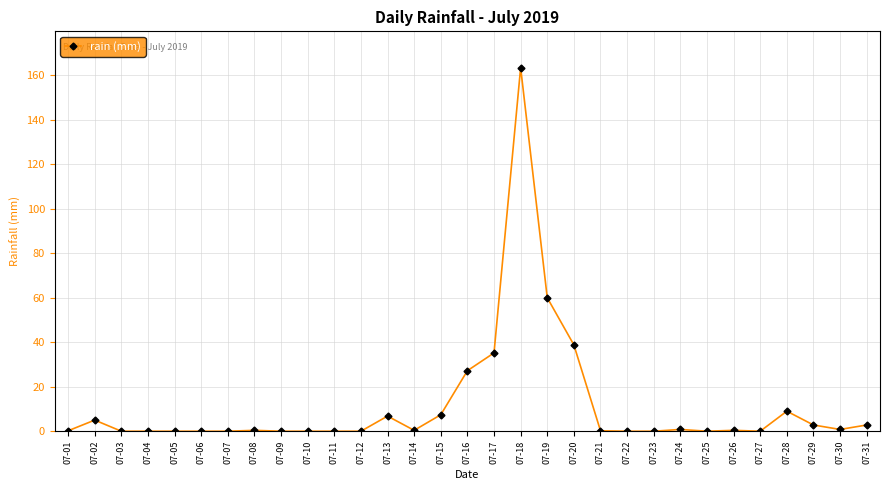

What is the difference between the maximum and minimum values?

163.4